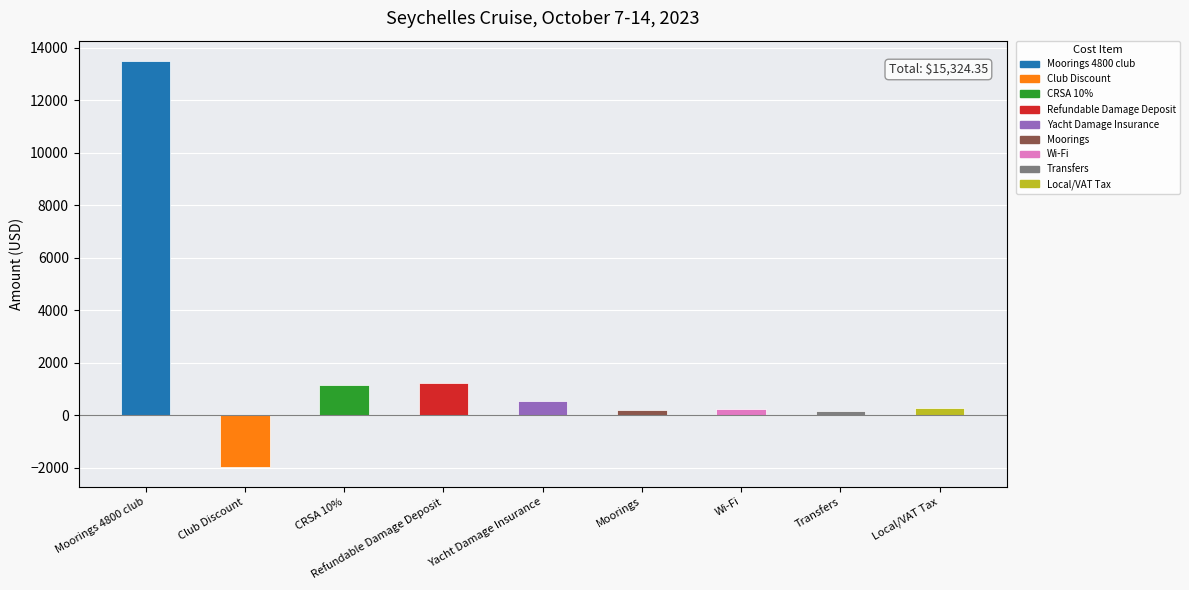

What is the difference between the maximum and second lowest values?

13347.0